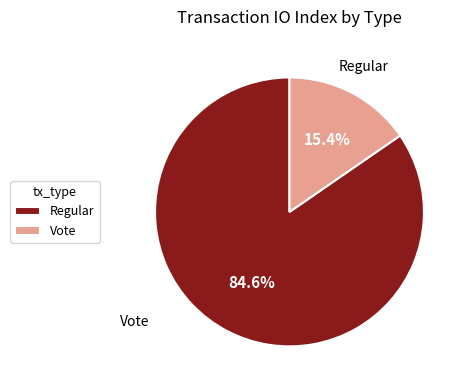

The Vote slice represents 15% of the pie. True or false?

True